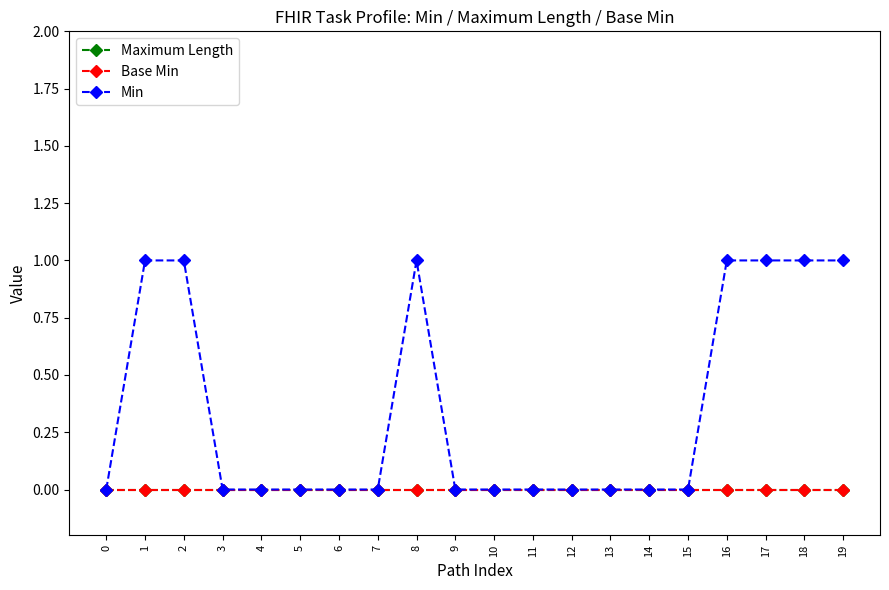

At how many categories does at least one series exceed 0?

7